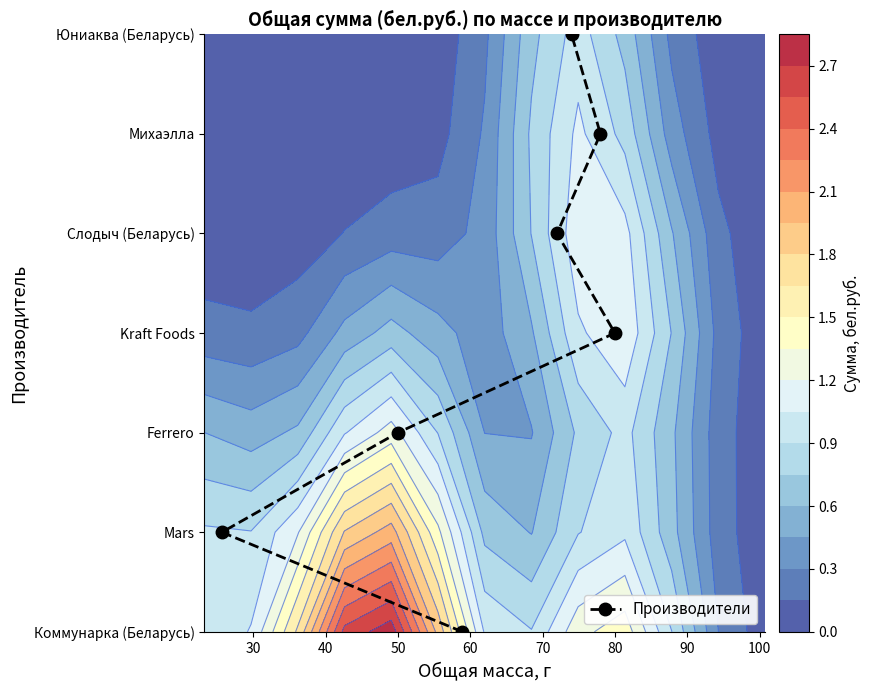

What is the difference between the maximum and minimum values?

6